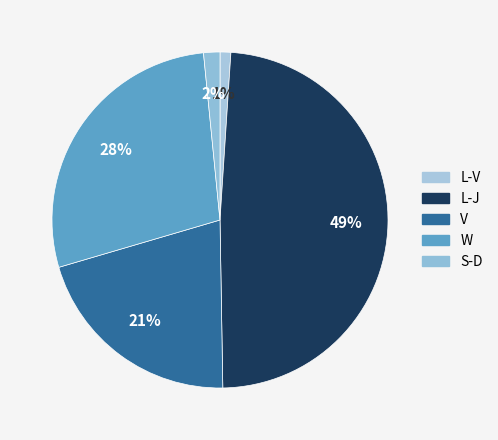

Which has a higher value, V or L-J?

L-J